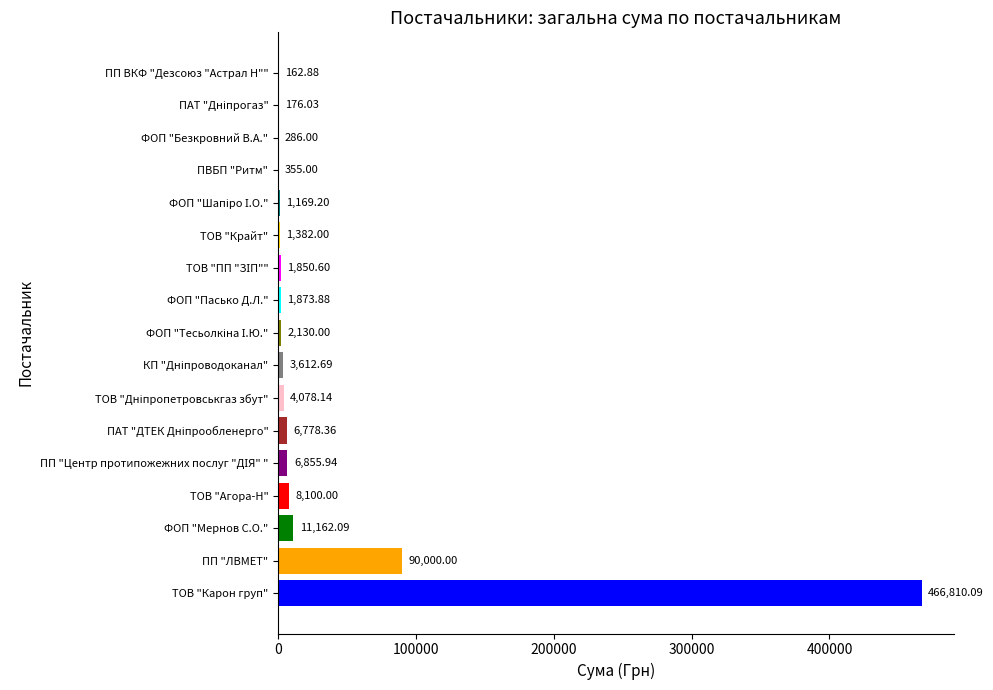

At which label is the value closest to 233486?

ПП "ЛВМЕТ"